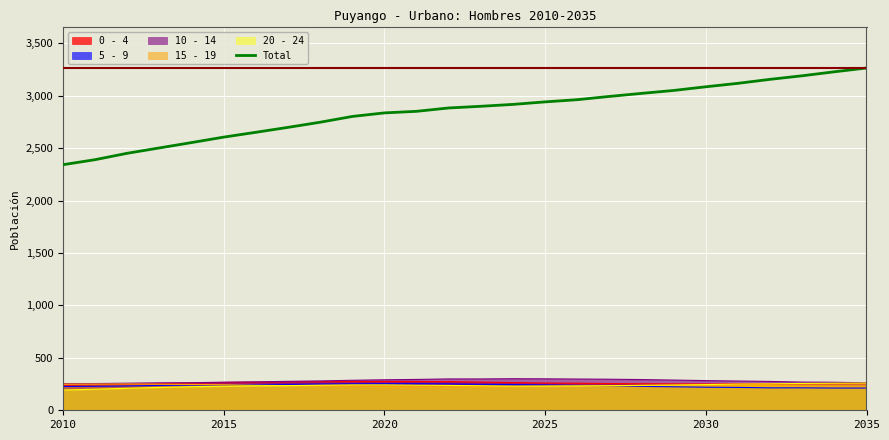

Where does the data first go above 2899?

14